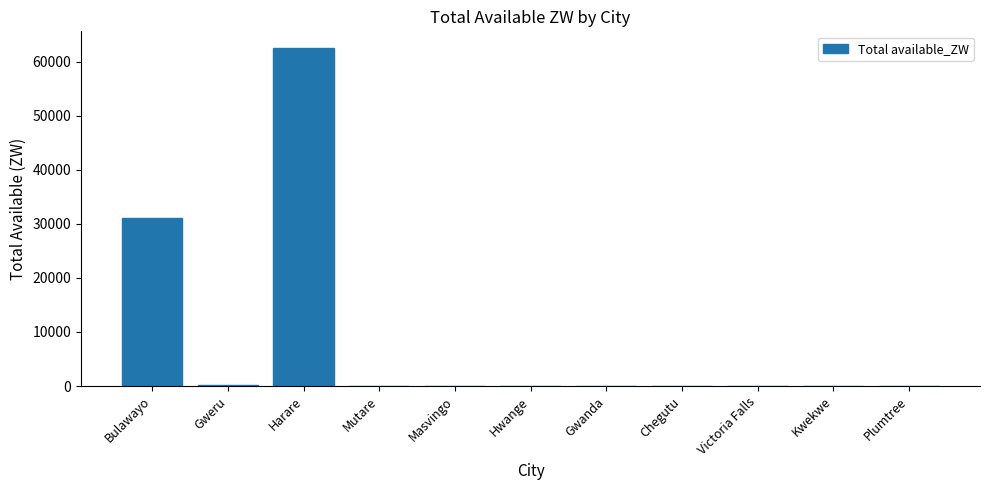

What is the greatest value displayed?

62490.4